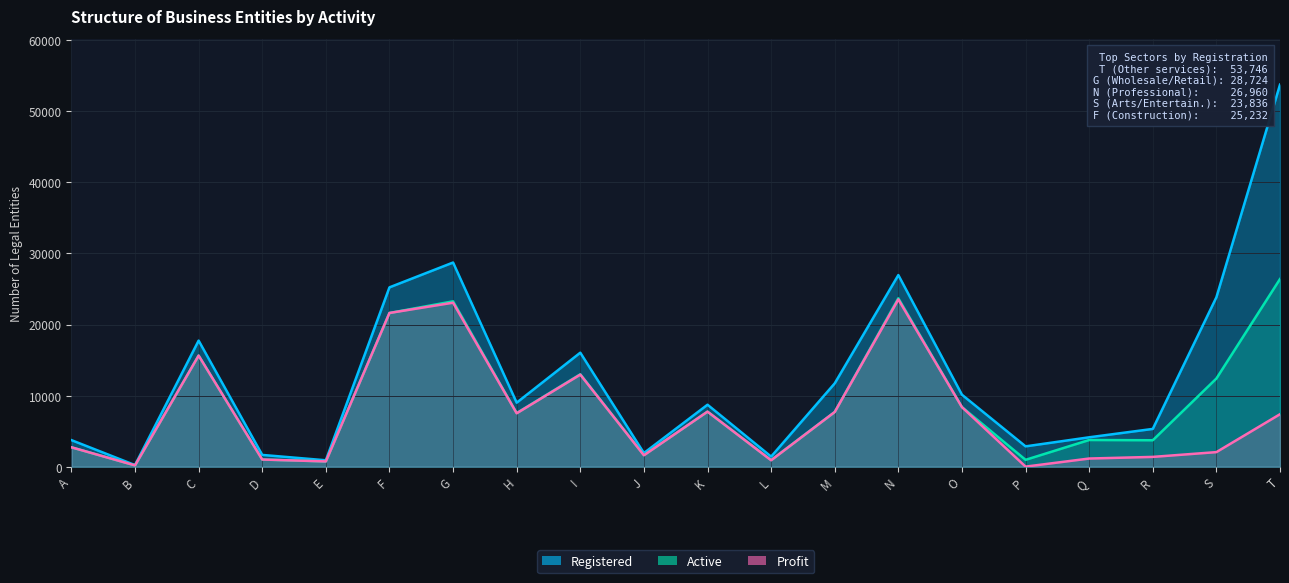

True or false: Profit and Registered cross at least once.

False